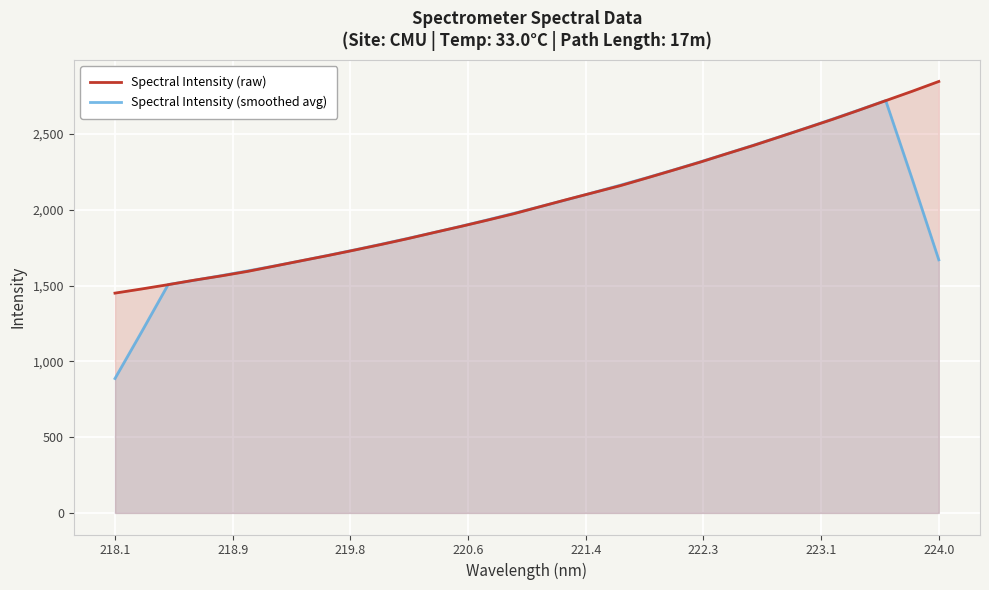

Which label corresponds to the smallest value in the chart?

218.1